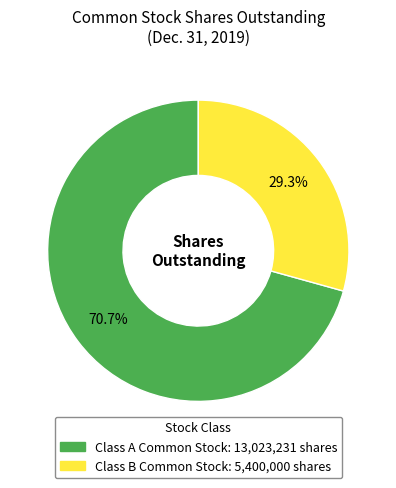

Is there a majority slice in this chart?

Yes